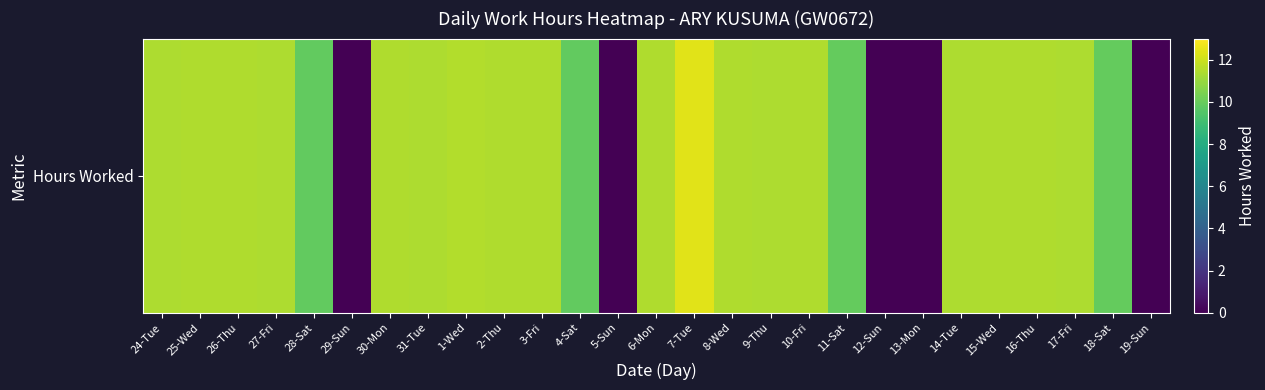

Reading left to right, what are all the values shown in this chart?

24-Tue=11.4	25-Wed=11.5	26-Thu=11.4	27-Fri=11.4	28-Sat=9.9	29-Sun=0.0	30-Mon=11.4	31-Tue=11.4	1-Wed=11.5	2-Thu=11.5	3-Fri=11.5	4-Sat=9.9	5-Sun=0.0	6-Mon=11.4	7-Tue=12.4	8-Wed=11.4	9-Thu=11.4	10-Fri=11.4	11-Sat=9.9	12-Sun=0.0	13-Mon=0.0	14-Tue=11.4	15-Wed=11.5	16-Thu=11.4	17-Fri=11.4	18-Sat=9.9	19-Sun=0.0